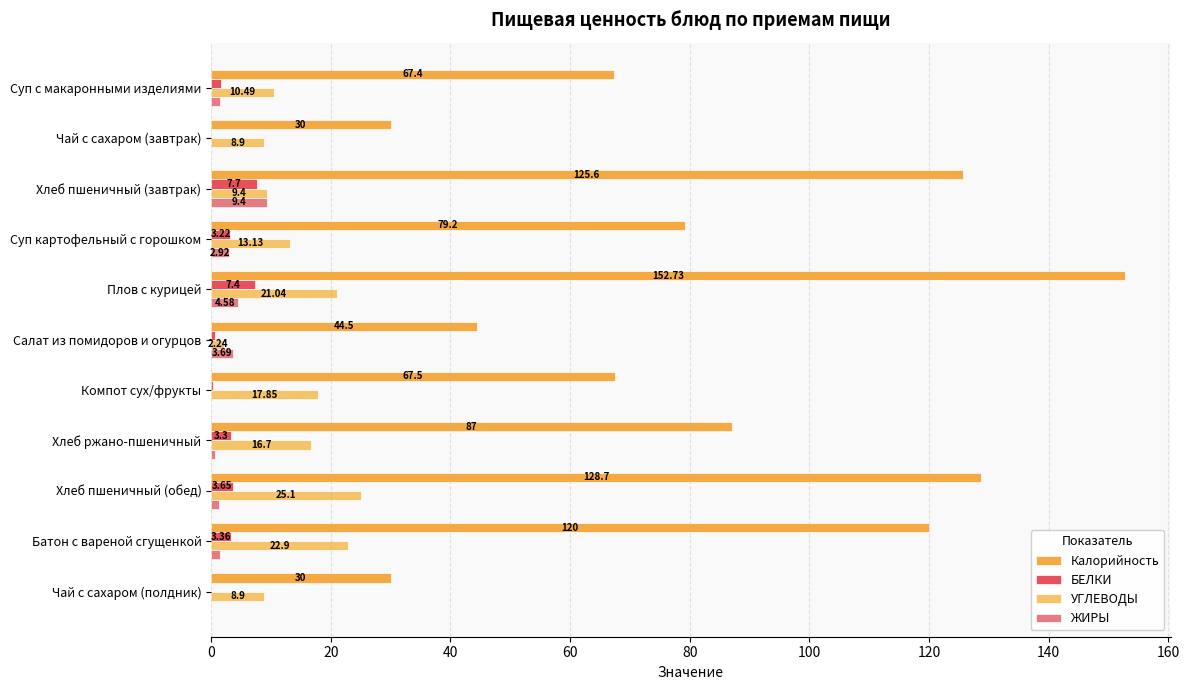

At which category is the sum across all series the highest?

Плов с курицей